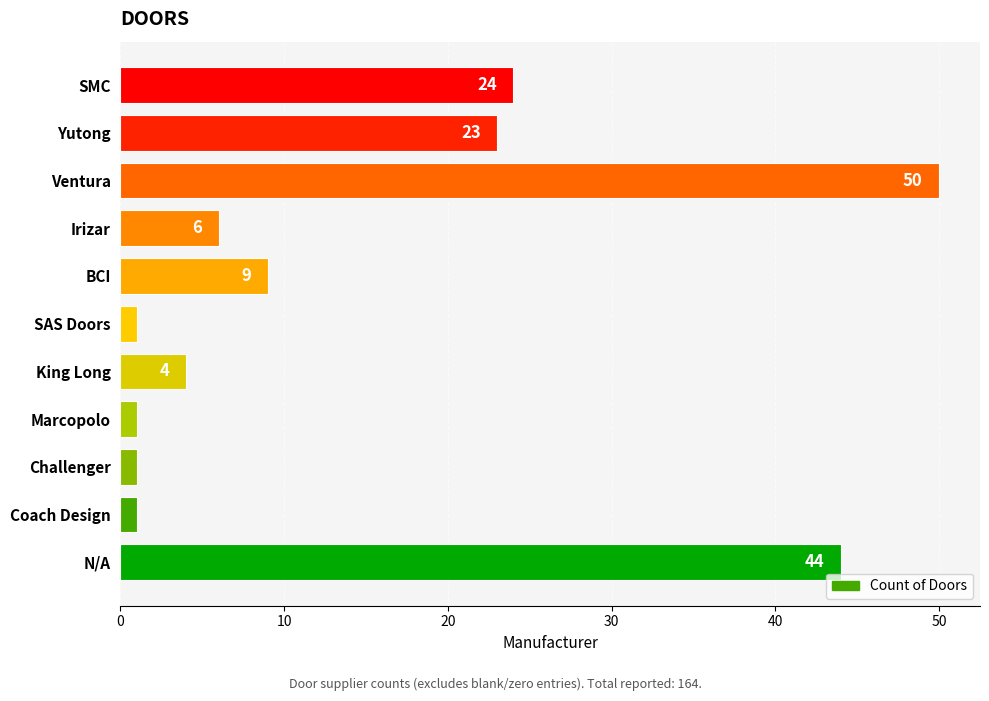

What is the greatest value displayed?

50